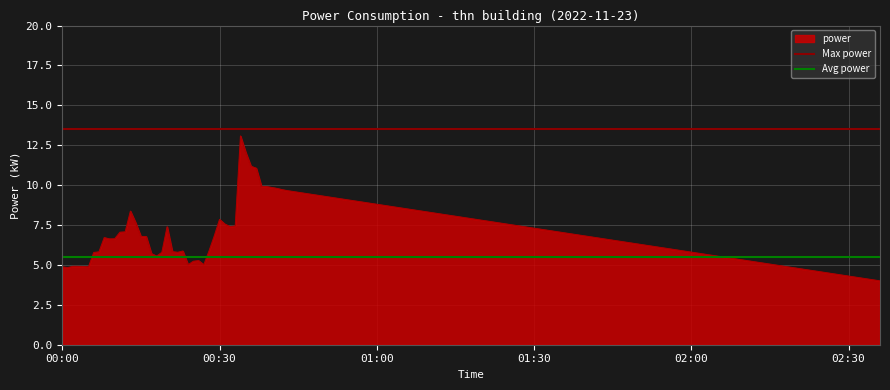

What is the average value of the Max power series?

13.5